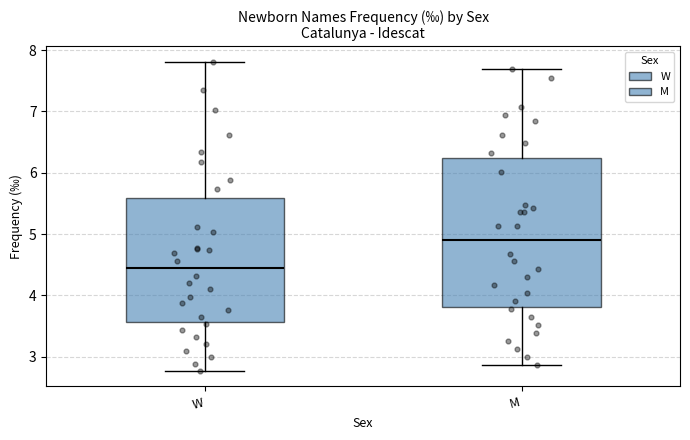

Where does the upper whisker of the box for W end on the y-axis? The values are not printed on the chart, so give them approximately, as read against the axis.

7.8